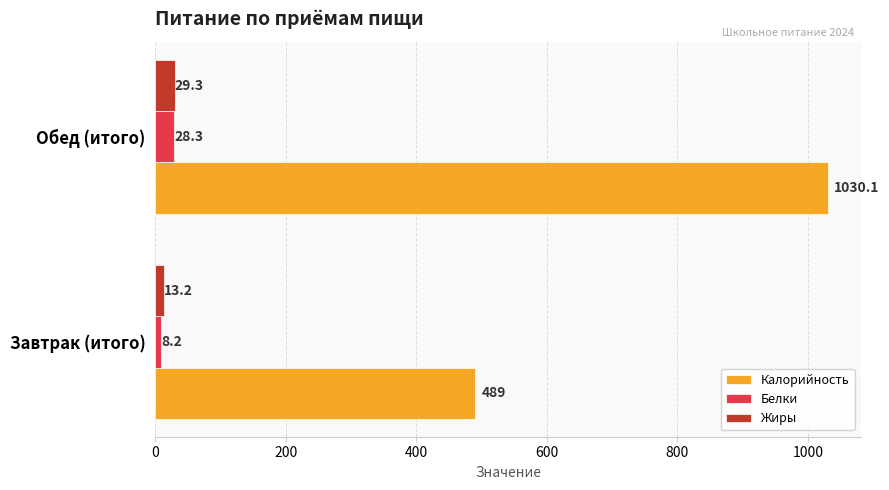

How many values in the Жиры series exceed 29?

1